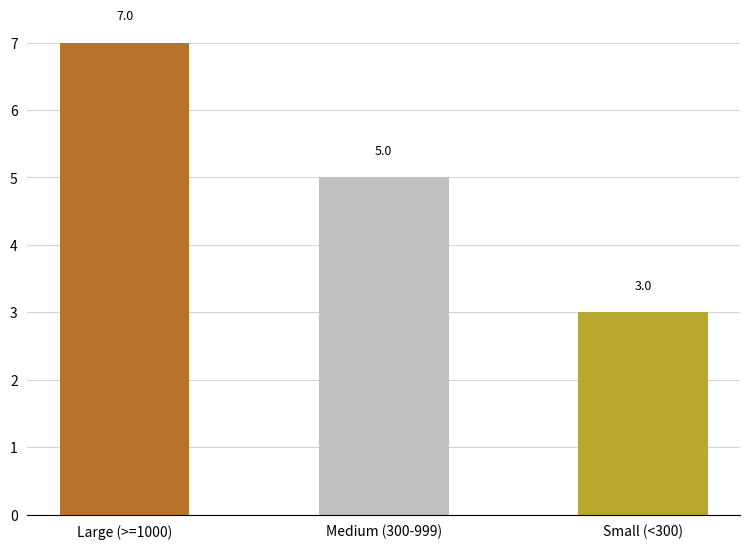

Reading right to left, transcribe all the data shown in this chart.

Small (<300)=3	Medium (300-999)=5	Large (>=1000)=7